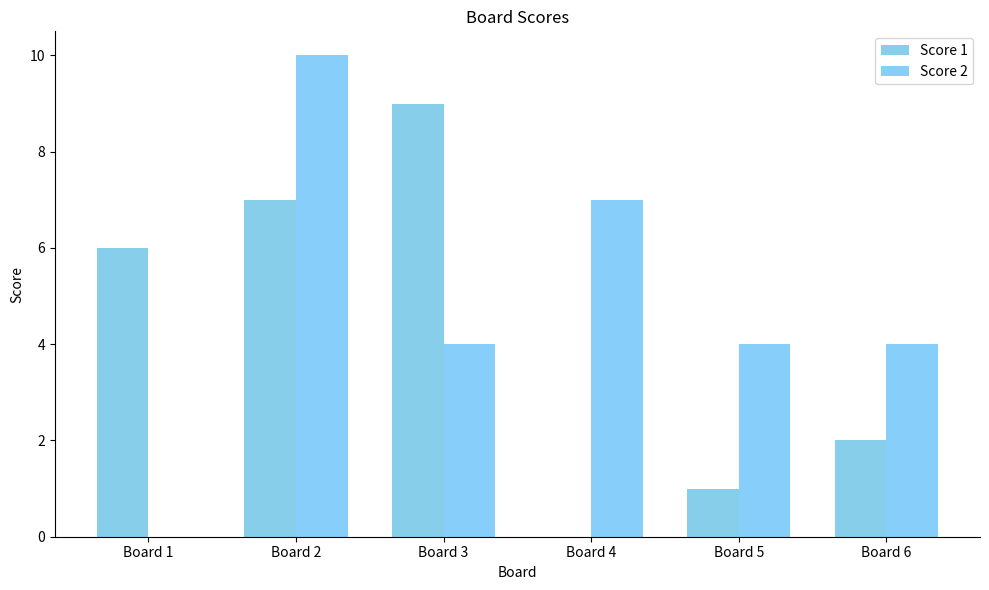

List the labels in order of Score 2 value, largest first.

Board 2, Board 4, Board 3, Board 5, Board 6, Board 1